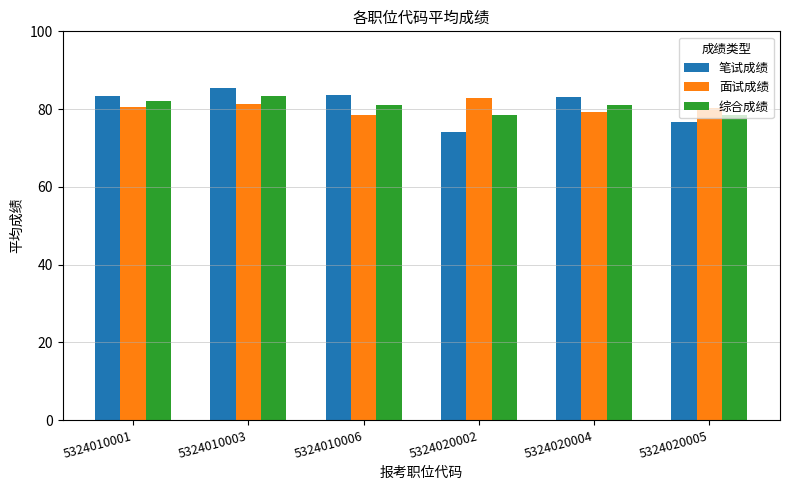

Between 5324010003 and 5324020004, which series saw the biggest shift?

笔试成绩